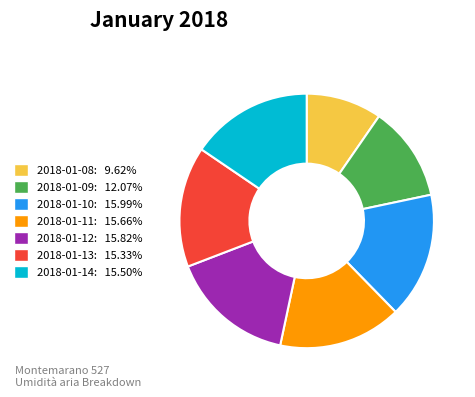

The 2018-01-12 slice represents 16% of the pie. True or false?

True